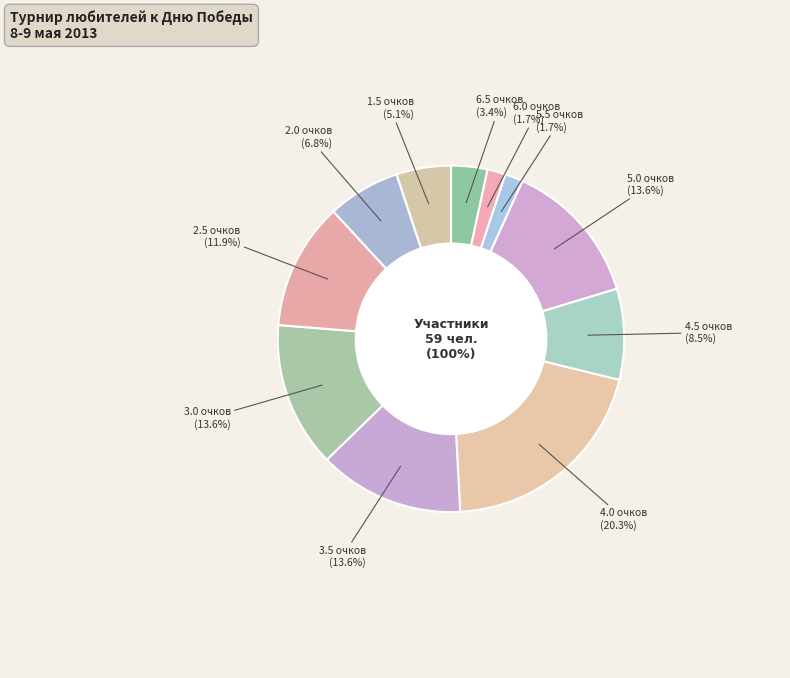

Count the number of slices in the pie.

11